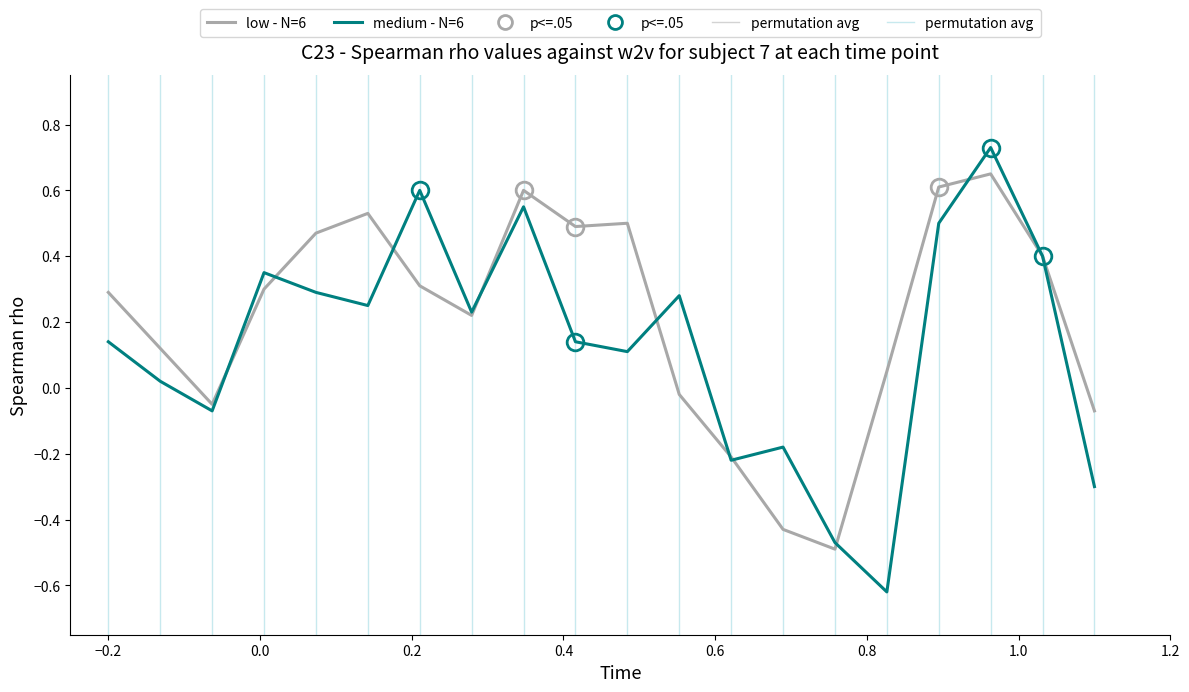

Which series has the largest total across all categories?

low - N=6